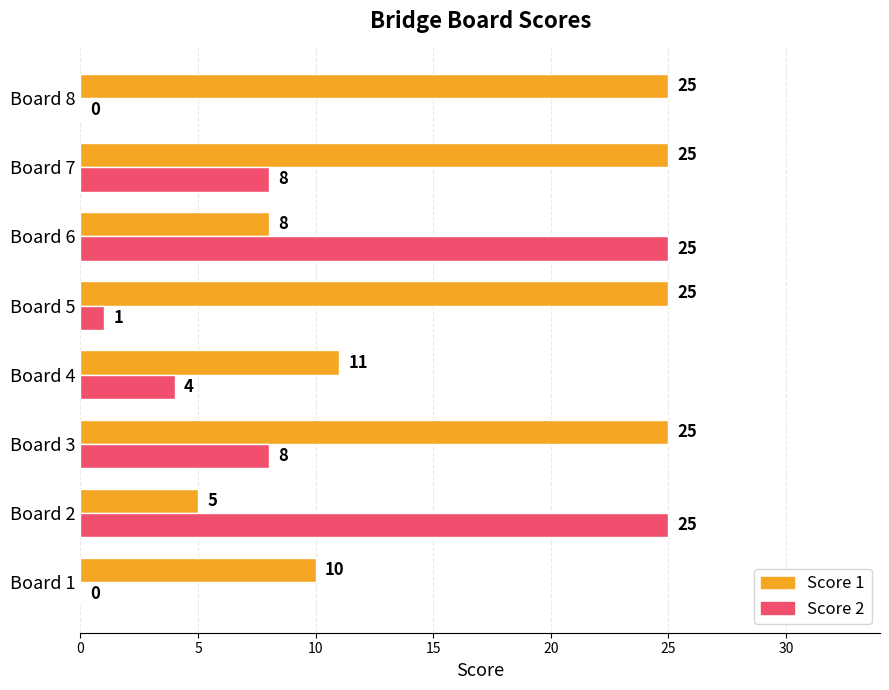

Which series has the largest total across all categories?

Score 1